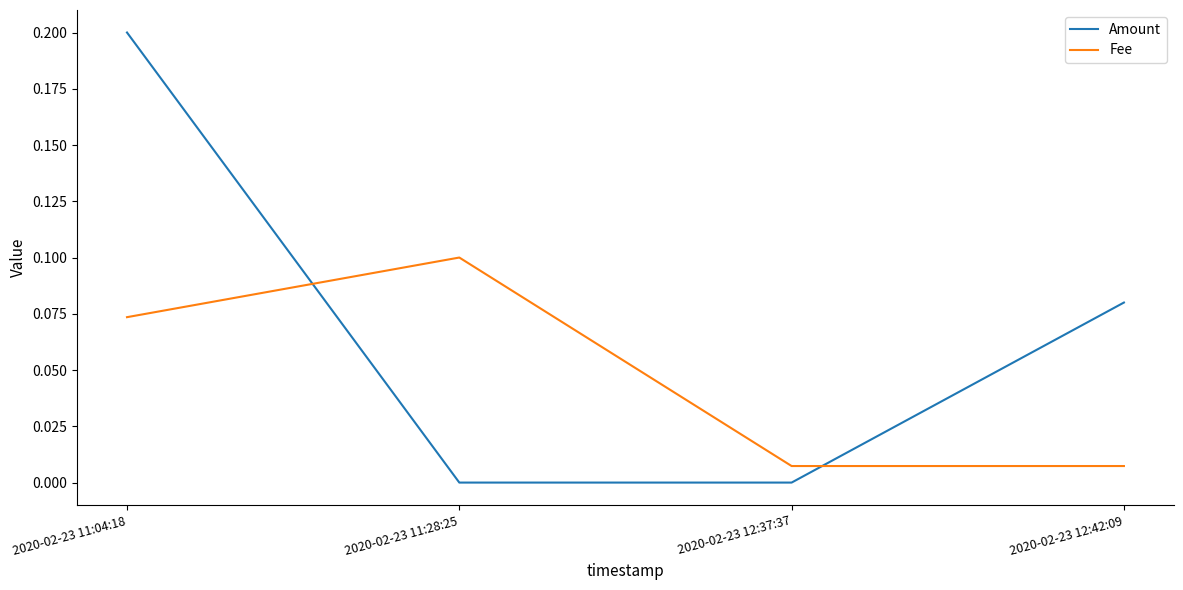

Between which two adjacent categories do Fee and Amount first intersect?

2020-02-23 11:04:18 and 2020-02-23 11:28:25